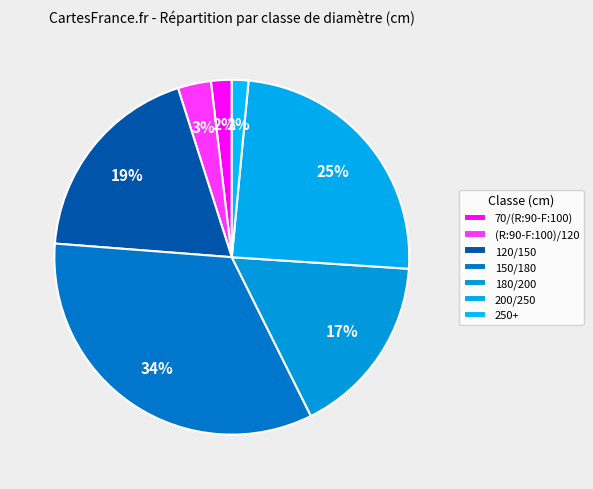

Does 180/200 account for over 50% of the chart?

No